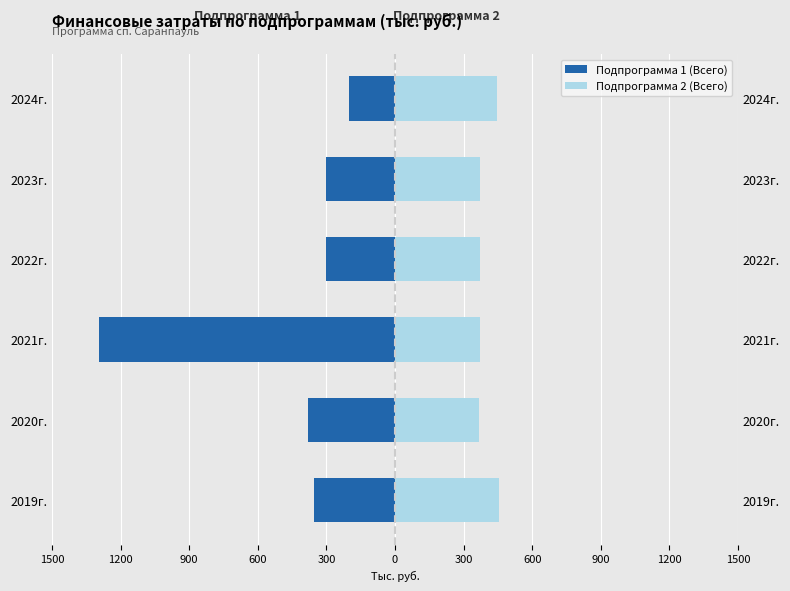

What is the smallest value displayed?

-1292.6